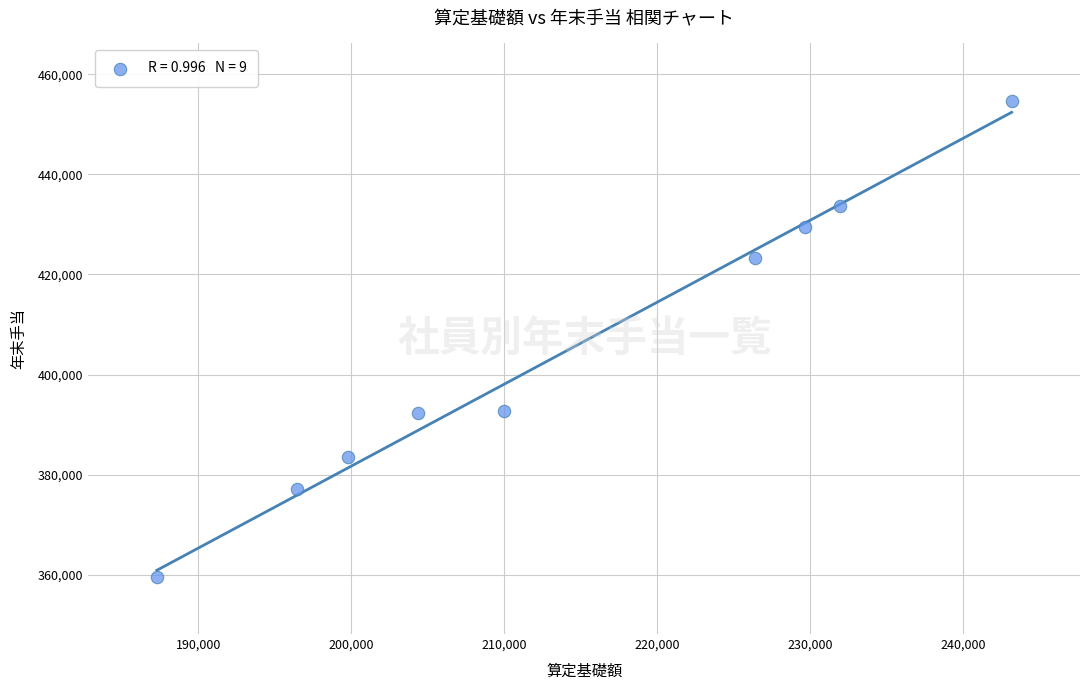

What is the average X value?

214338